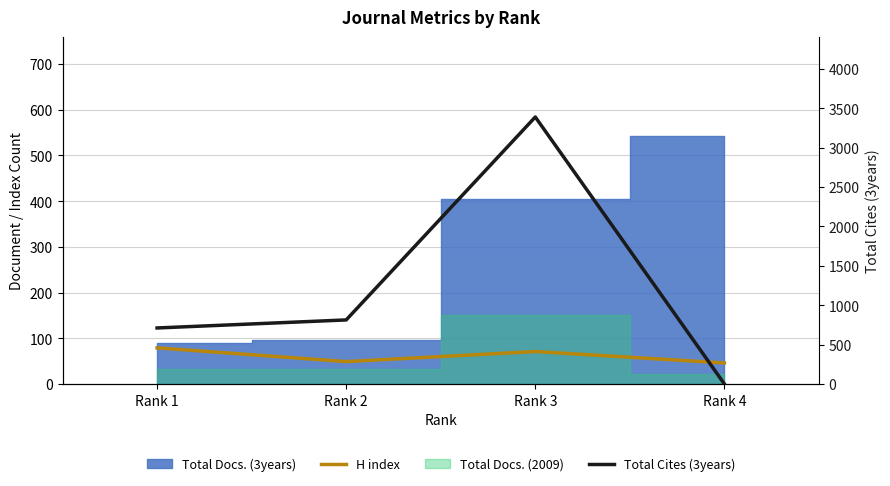

Where is the first local maximum for Total Cites (3years)?

Rank 3